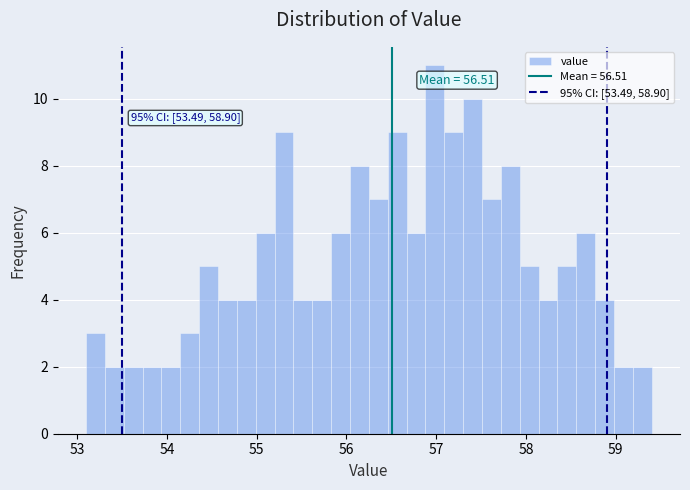

Read against the x-axis, roughly where is the centre of the tallest bar?

57.0